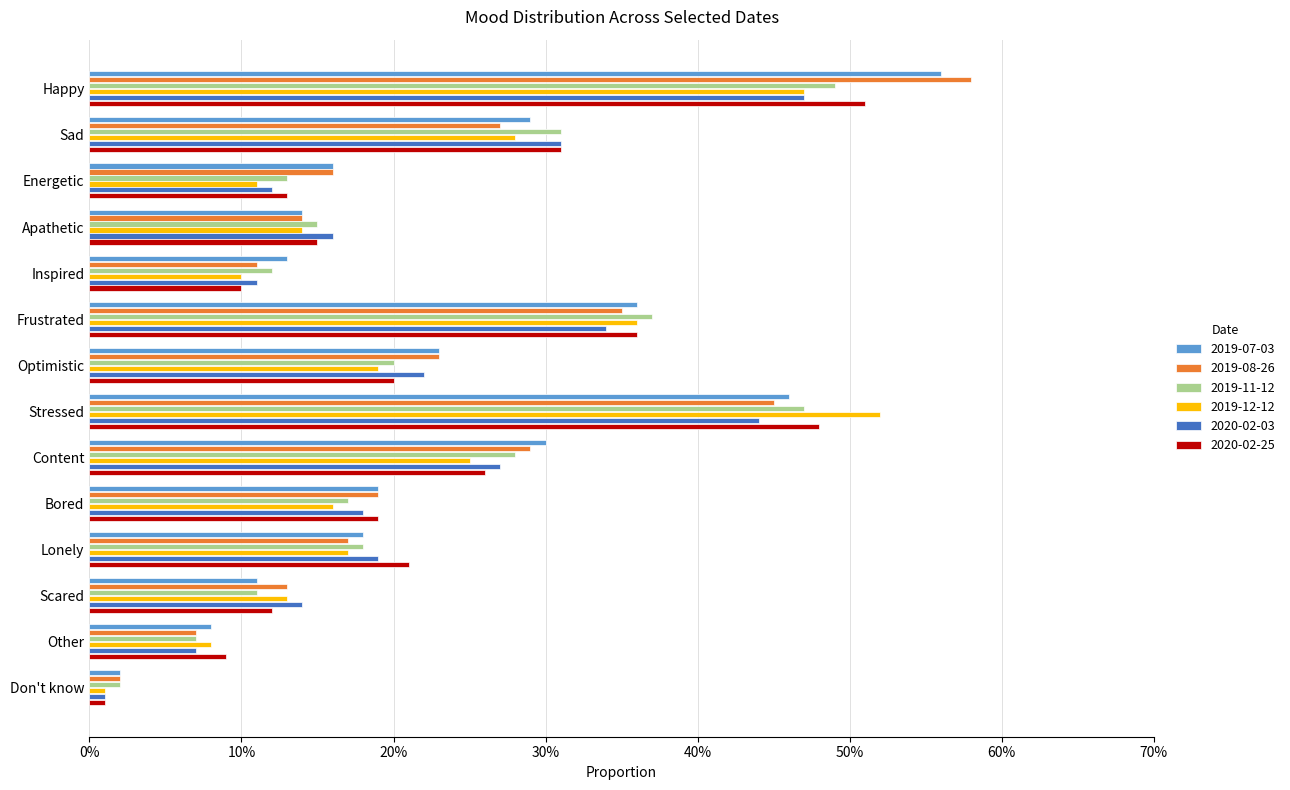

Rank the series by their maximum value, from highest to lowest.

2019-08-26, 2019-07-03, 2019-12-12, 2020-02-25, 2019-11-12, 2020-02-03